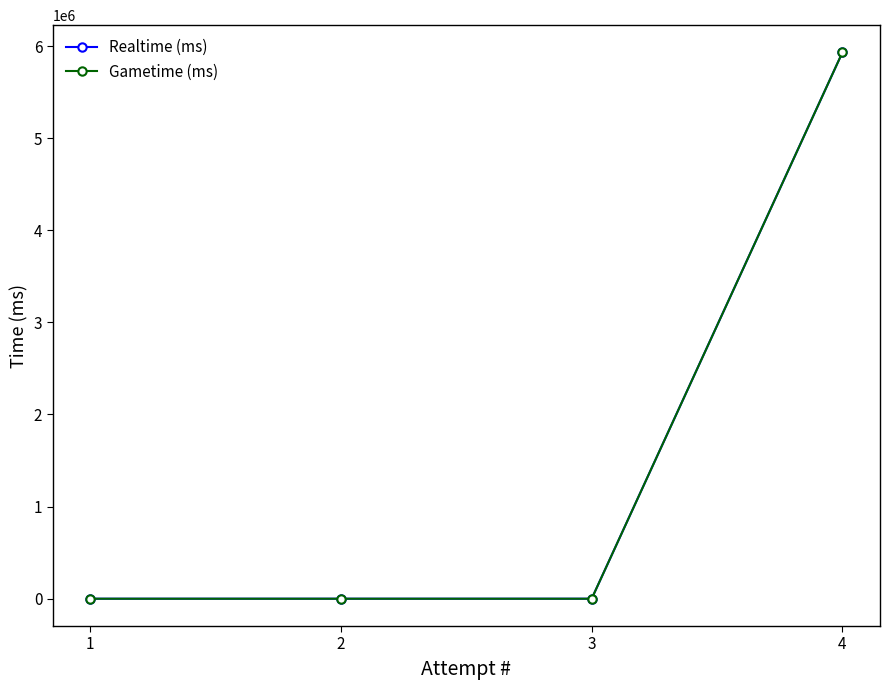

Is this an area chart (filled region under the line)?

No